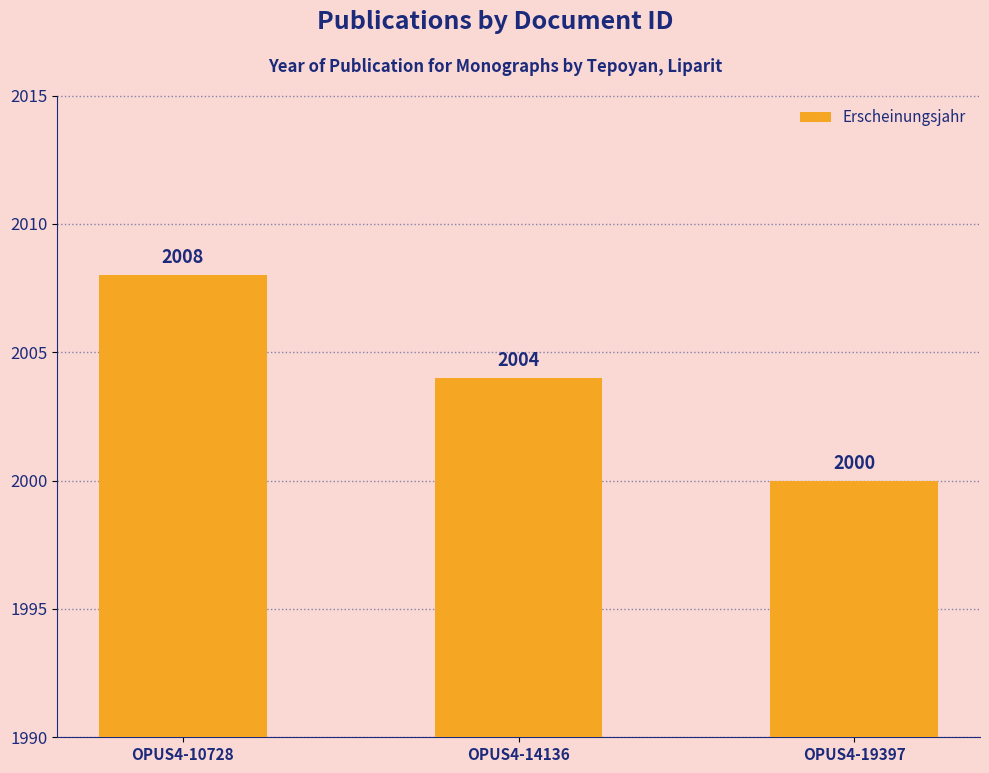

Reading left to right, what are all the values shown in this chart?

OPUS4-10728=2008	OPUS4-14136=2004	OPUS4-19397=2000